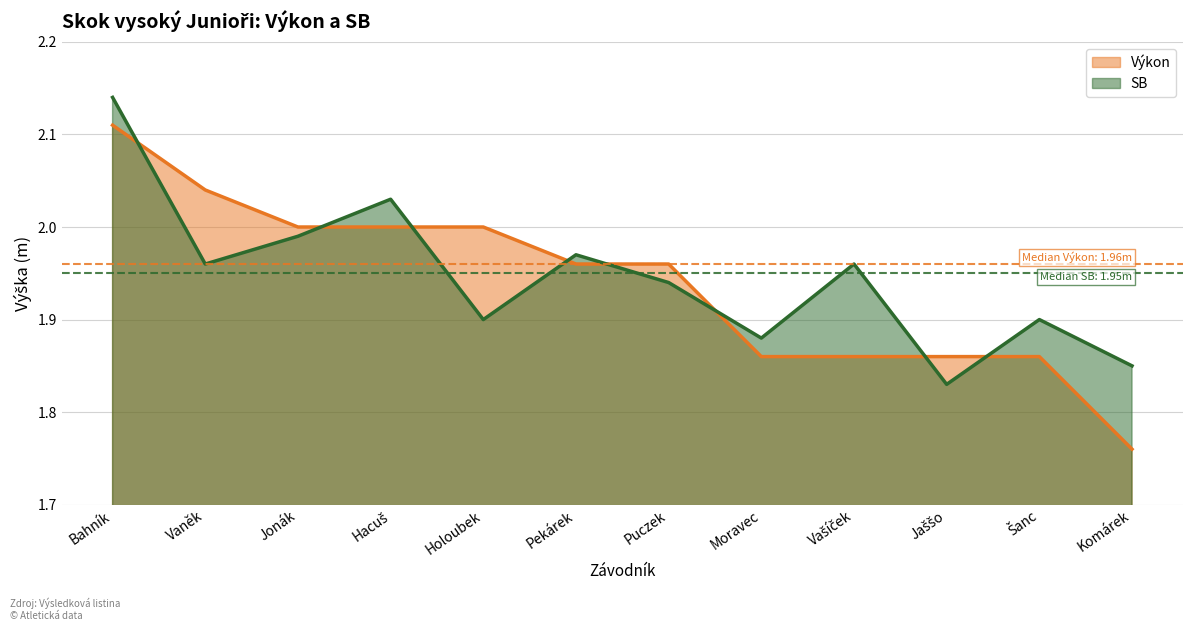

Is it true that Výkon equals 1.2 at Šanc?

False